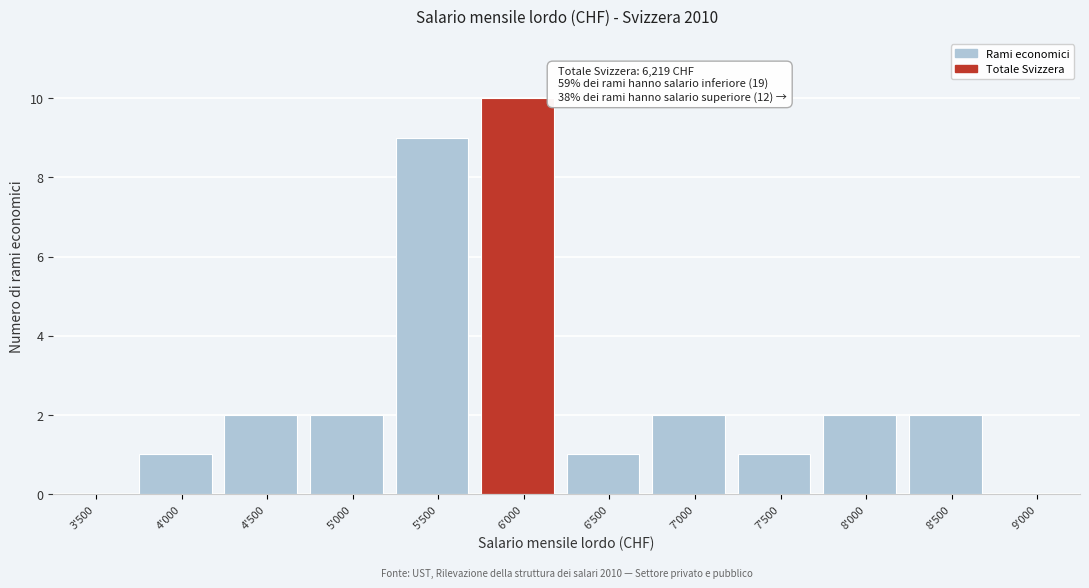

Reading right to left, extract all data points from this chart.

9'000=0	8'500=2	8'000=2	7'500=1	7'000=2	6'500=1	6'000=10	5'500=9	5'000=2	4'500=2	4'000=1	3'500=0